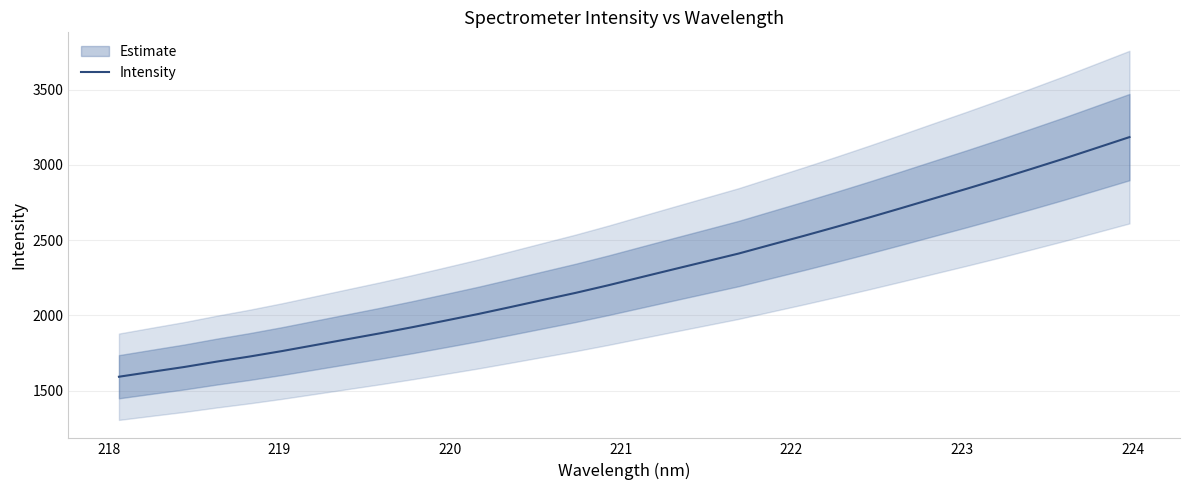

What is the difference between the maximum and minimum values?

1591.6